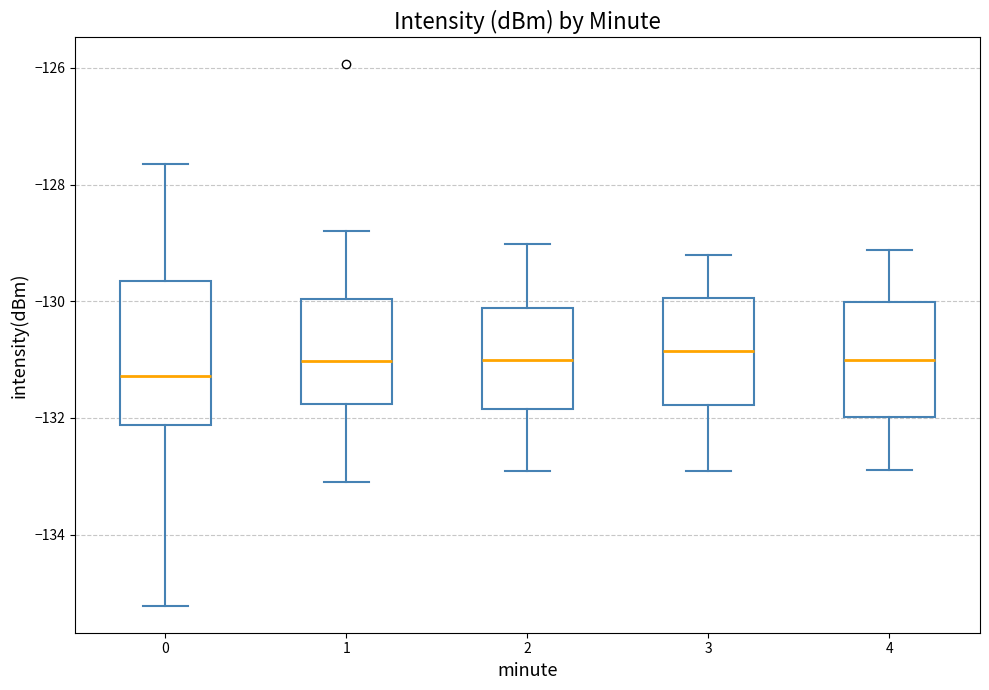

Where is the upper edge of the box at x = 1 on the y-axis? The values are not printed on the chart, so give them approximately, as read against the axis.

-130.0